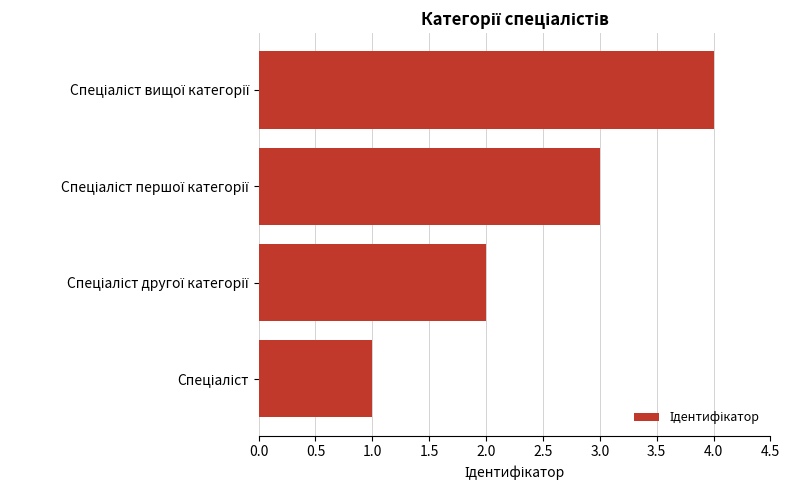

What is the difference between the maximum and minimum values?

3